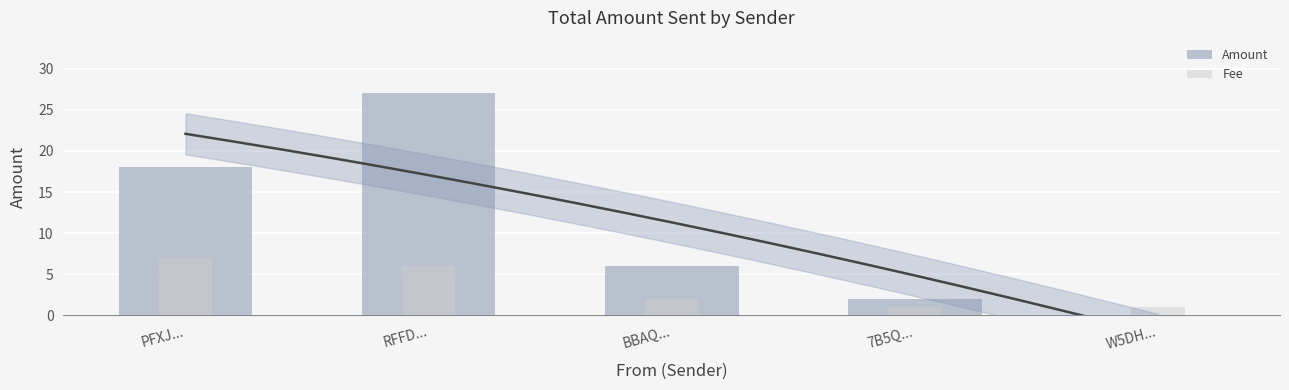

Which series has the largest range (max minus min)?

Amount